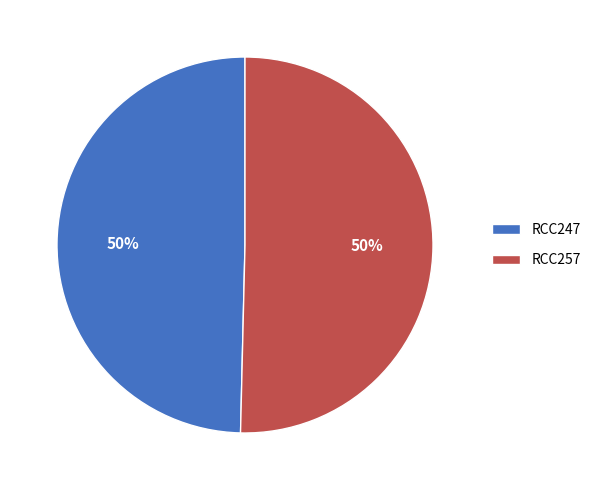

To the nearest percent, what is the combined percentage of RCC257 and RCC247?

100%